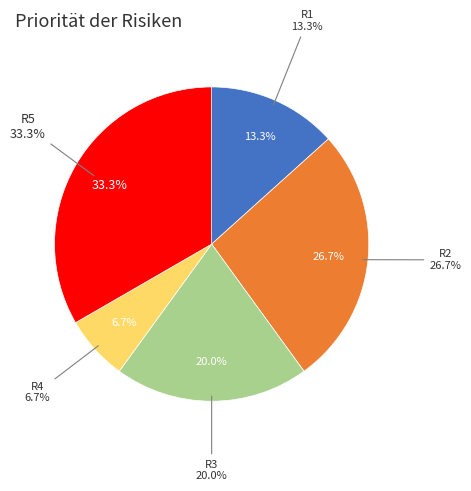

Is it true that R3 is 20% of the pie?

True